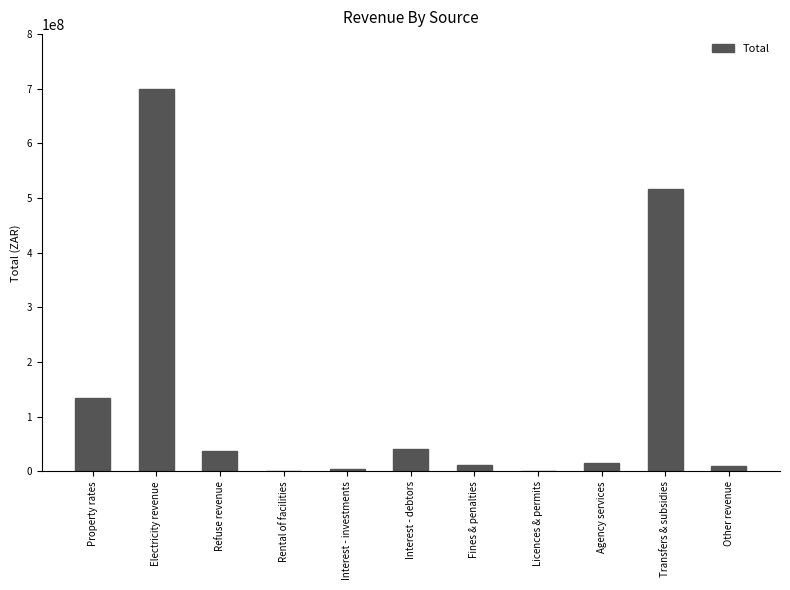

What is the maximum value shown in the chart?

700000000